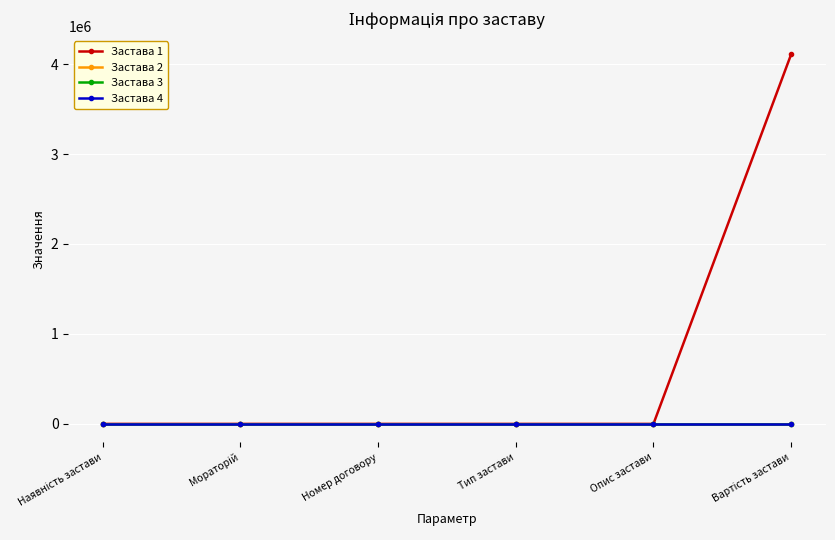

True or false: Застава 1 and Застава 4 cross at least once.

False